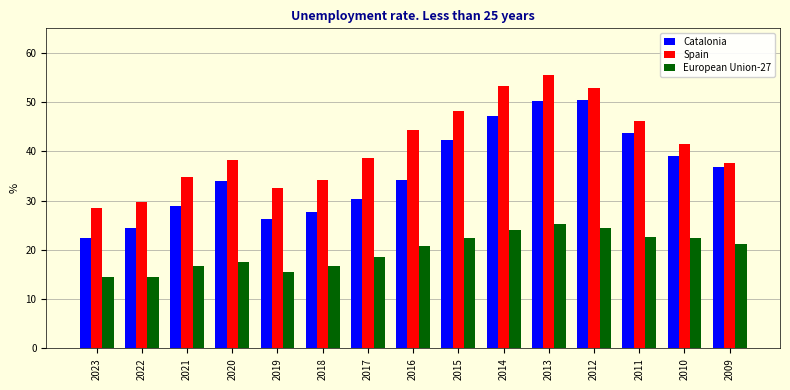

What is the minimum value for Catalonia?

22.4